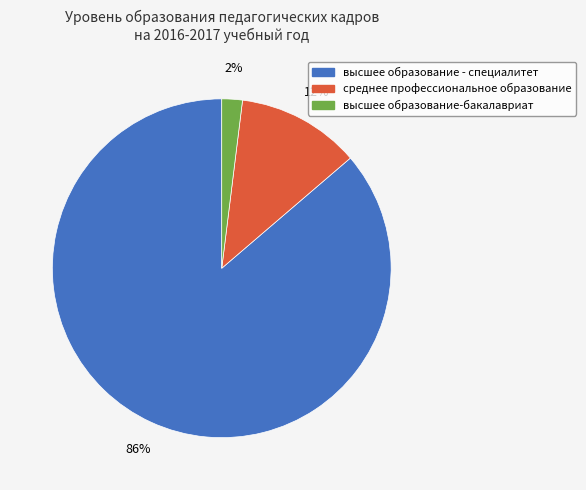

To the nearest percent, what portion does высшее образование-бакалавриат represent?

2%